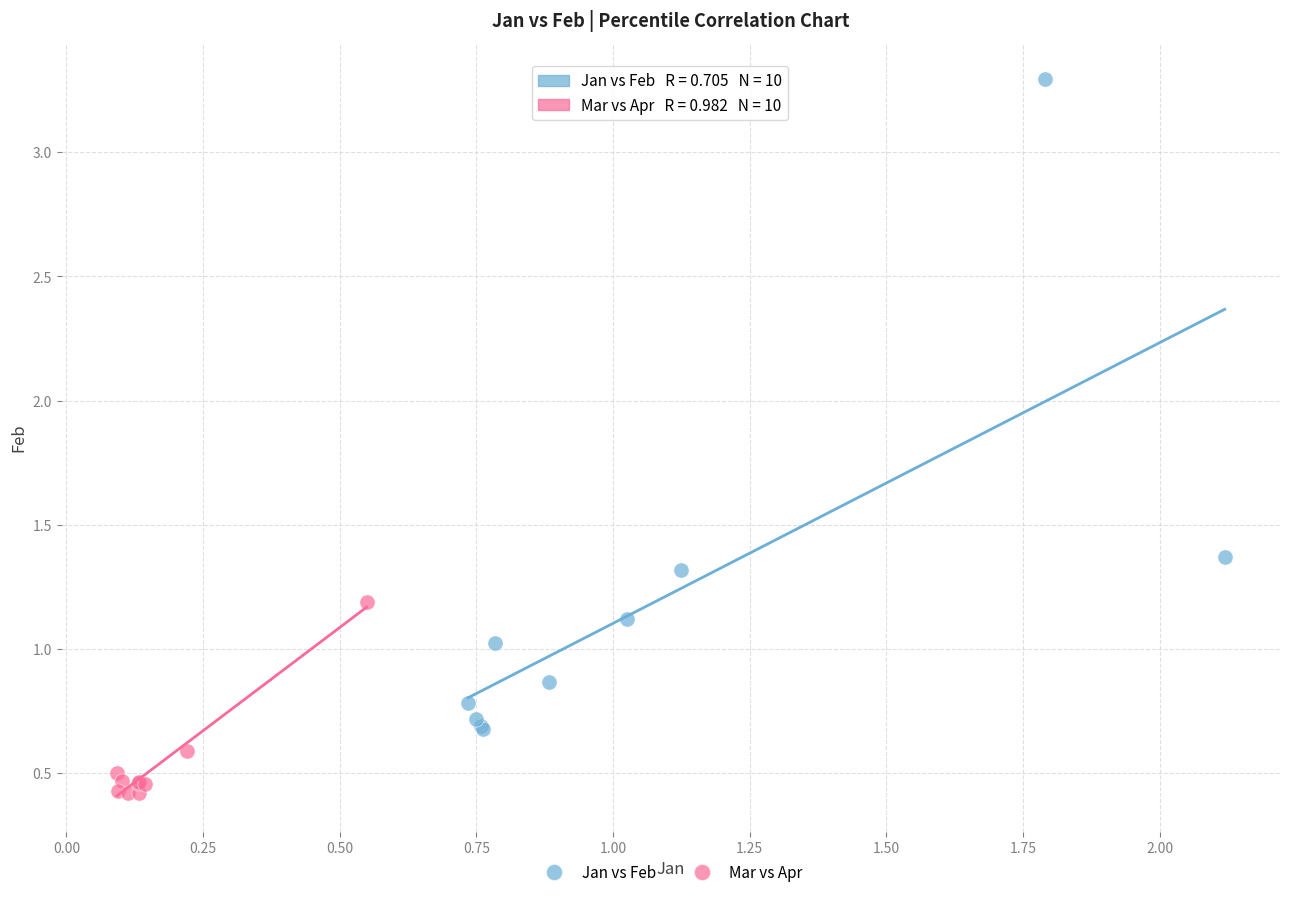

What are all the series names shown in the legend?

Jan vs Feb, Mar vs Apr